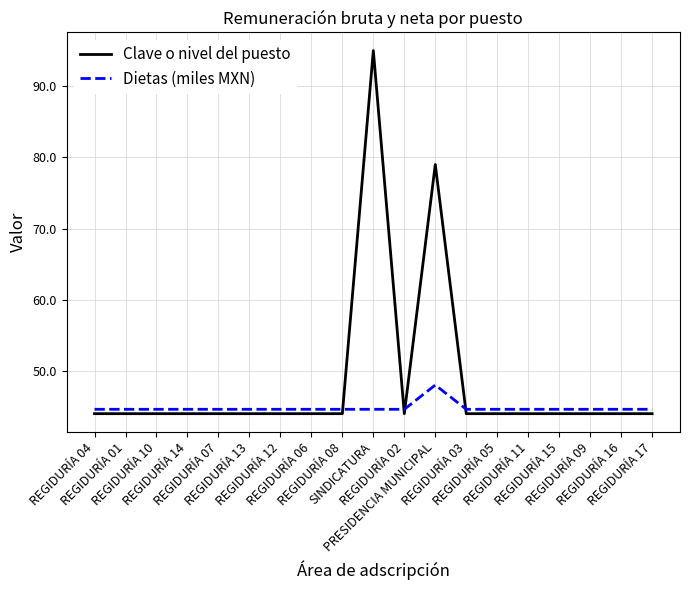

Which series has the widest spread of values?

Clave o nivel del puesto